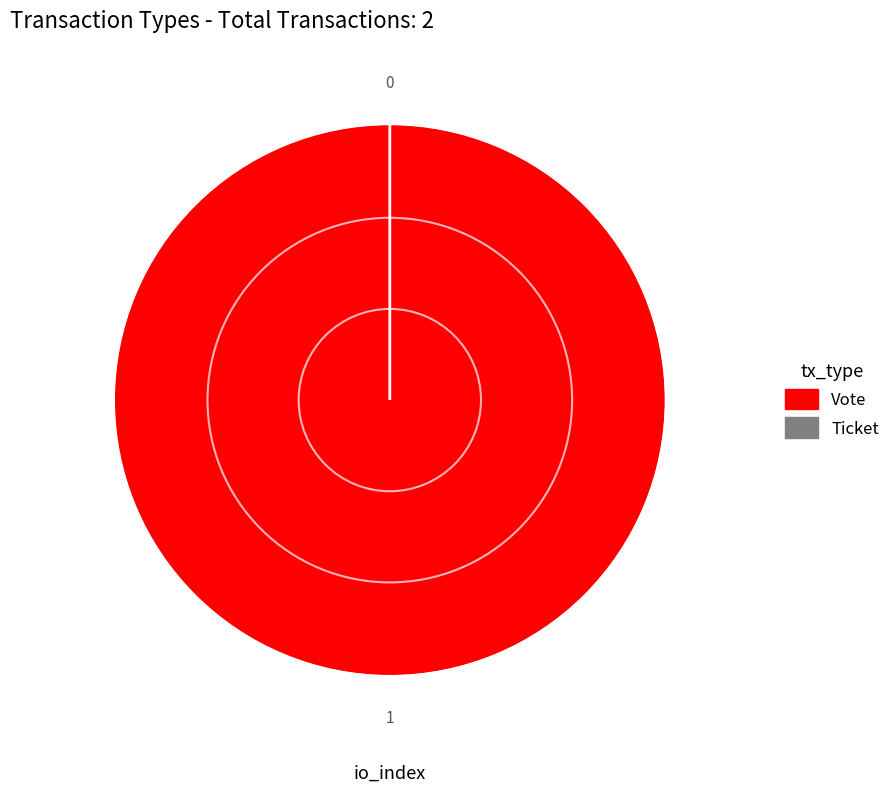

What is the majority slice?

Vote